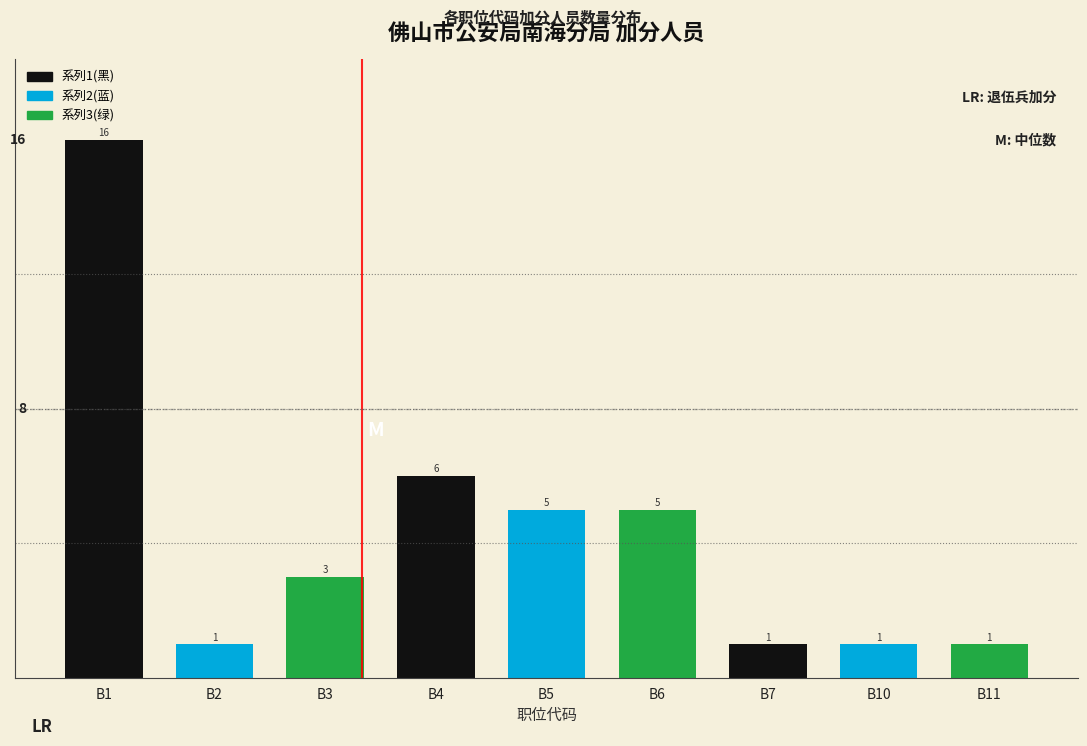

Reading left to right, what are all the values shown in this chart?

B1=16	B2=1	B3=3	B4=6	B5=5	B6=5	B7=1	B10=1	B11=1